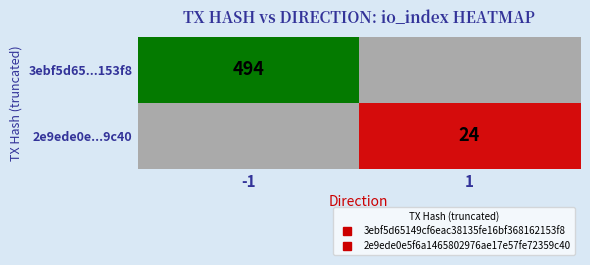

The 2e9ede0e...9c40 series shows 24.0 at 1. True or false?

True